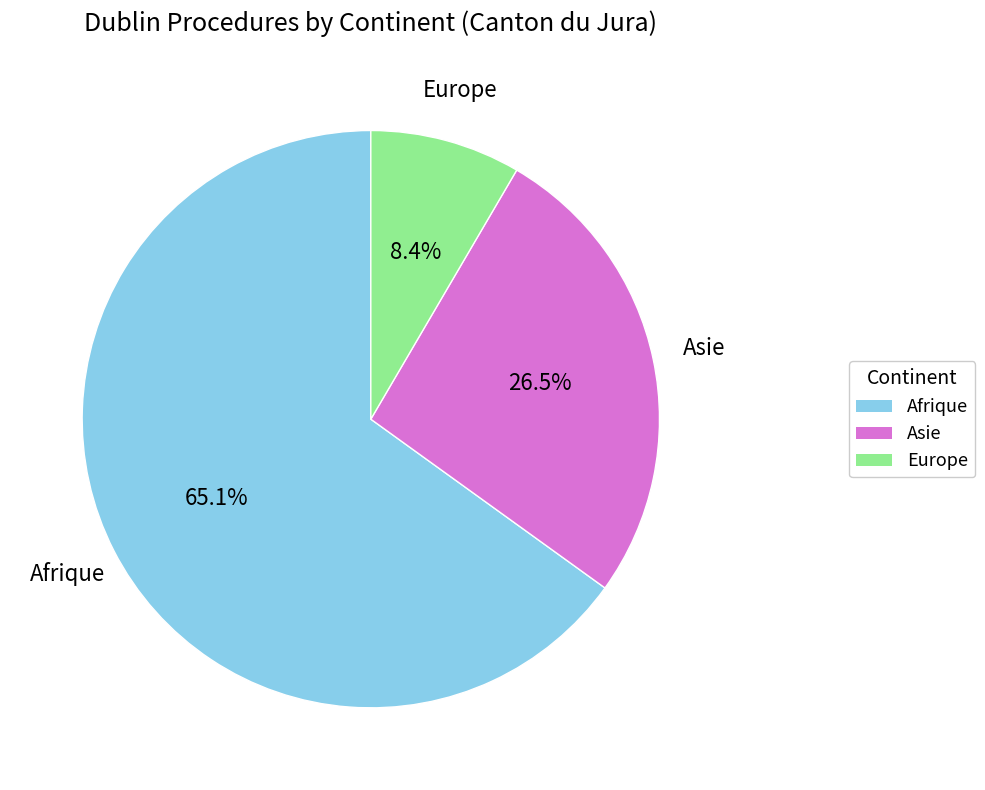

The Asie slice represents 12% of the pie. True or false?

False